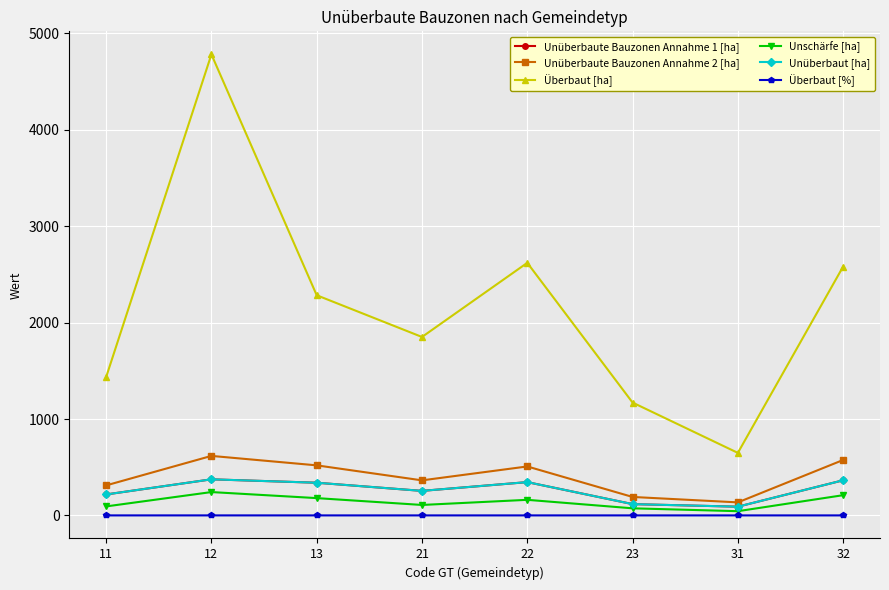

What is the smallest value displayed?

0.8